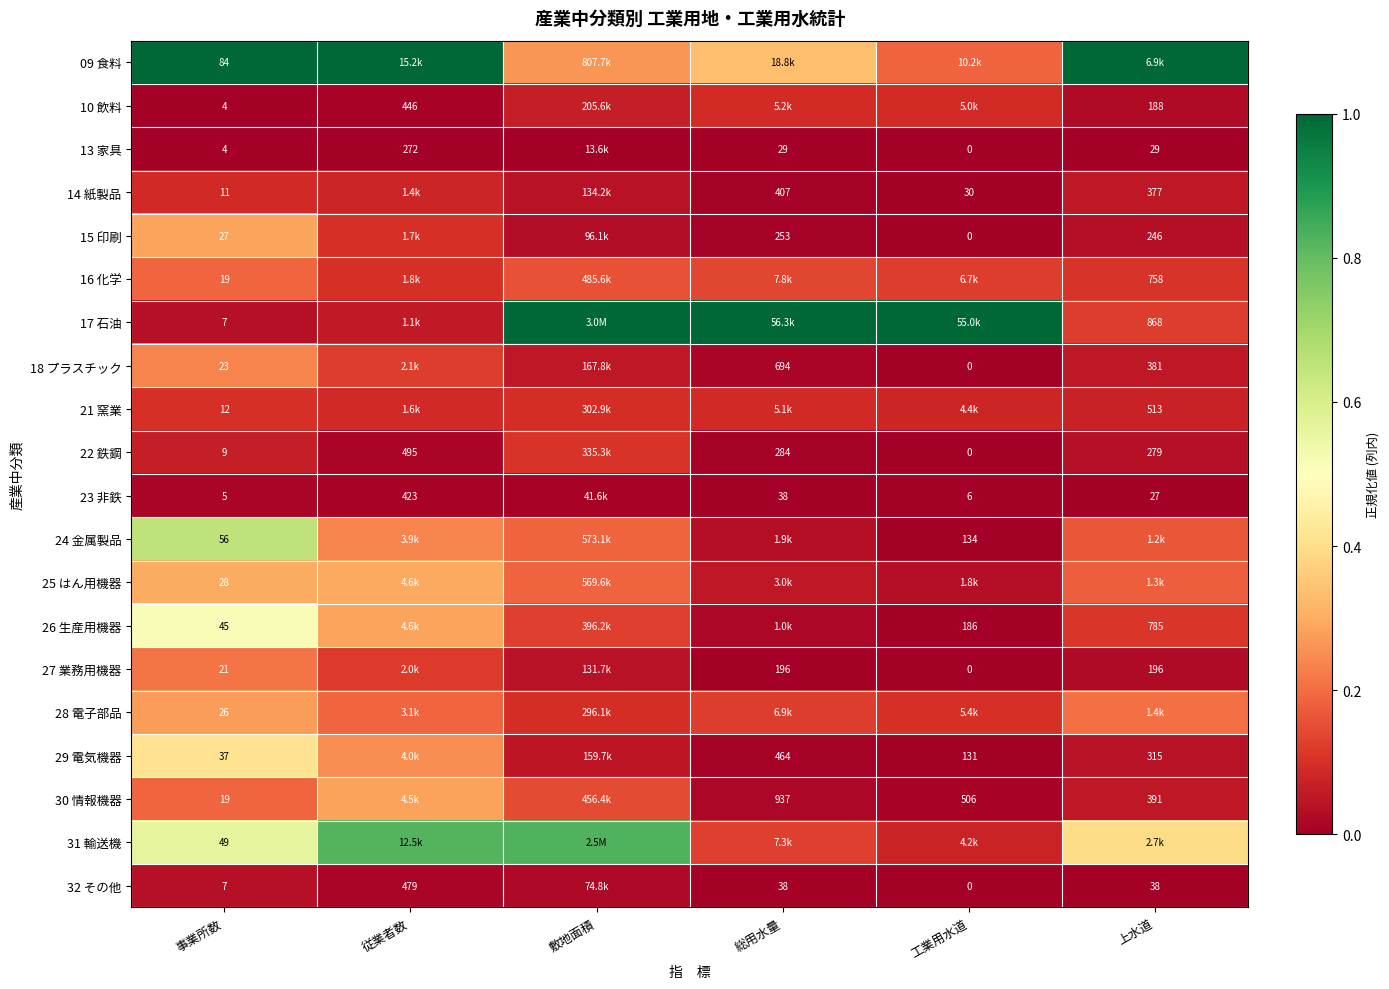

Is the value of 29 電気機器 at 総用水量 greater than the value of 32 その他 at 従業者数?

No